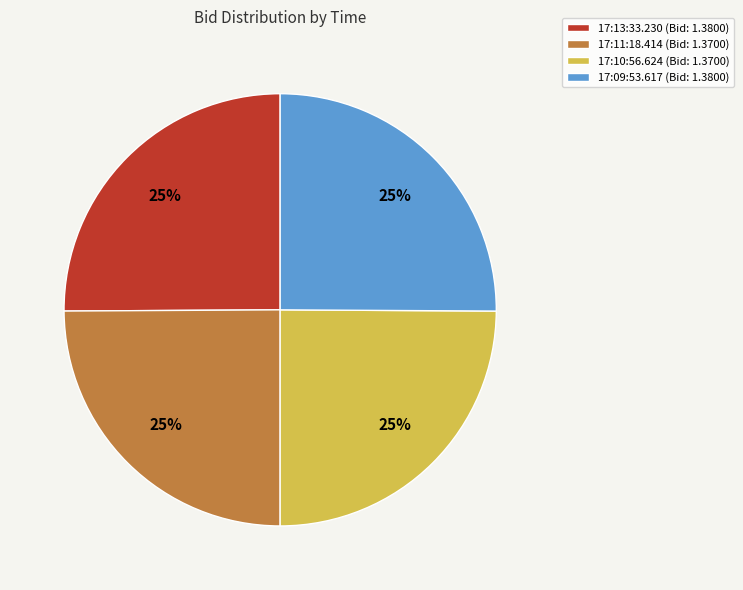

What is the ratio of the value at 17:11:18.414 to the value at 17:13:33.230?

1.0